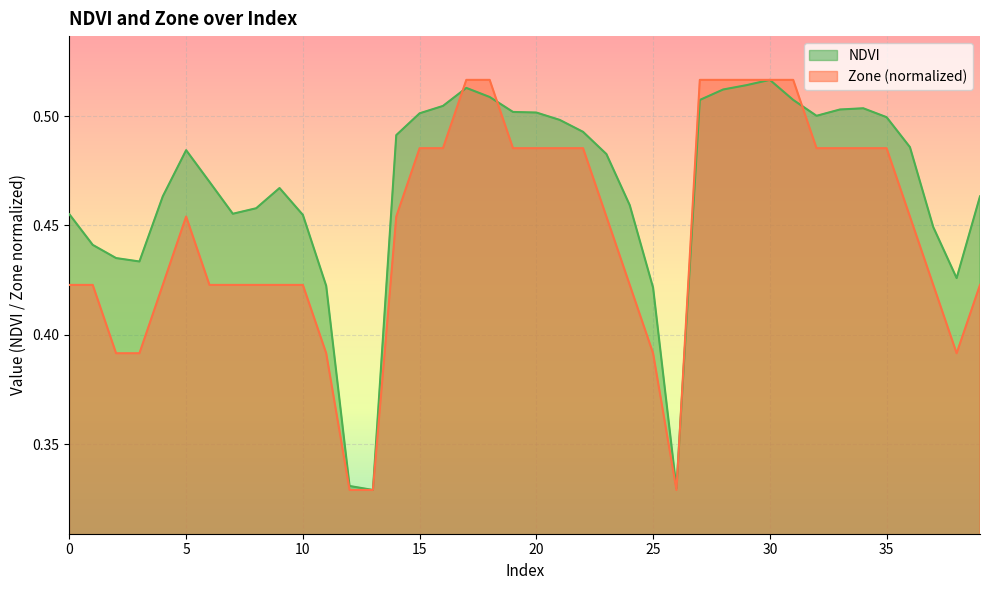

What is the sum of the values at 32 and 17?

1.0